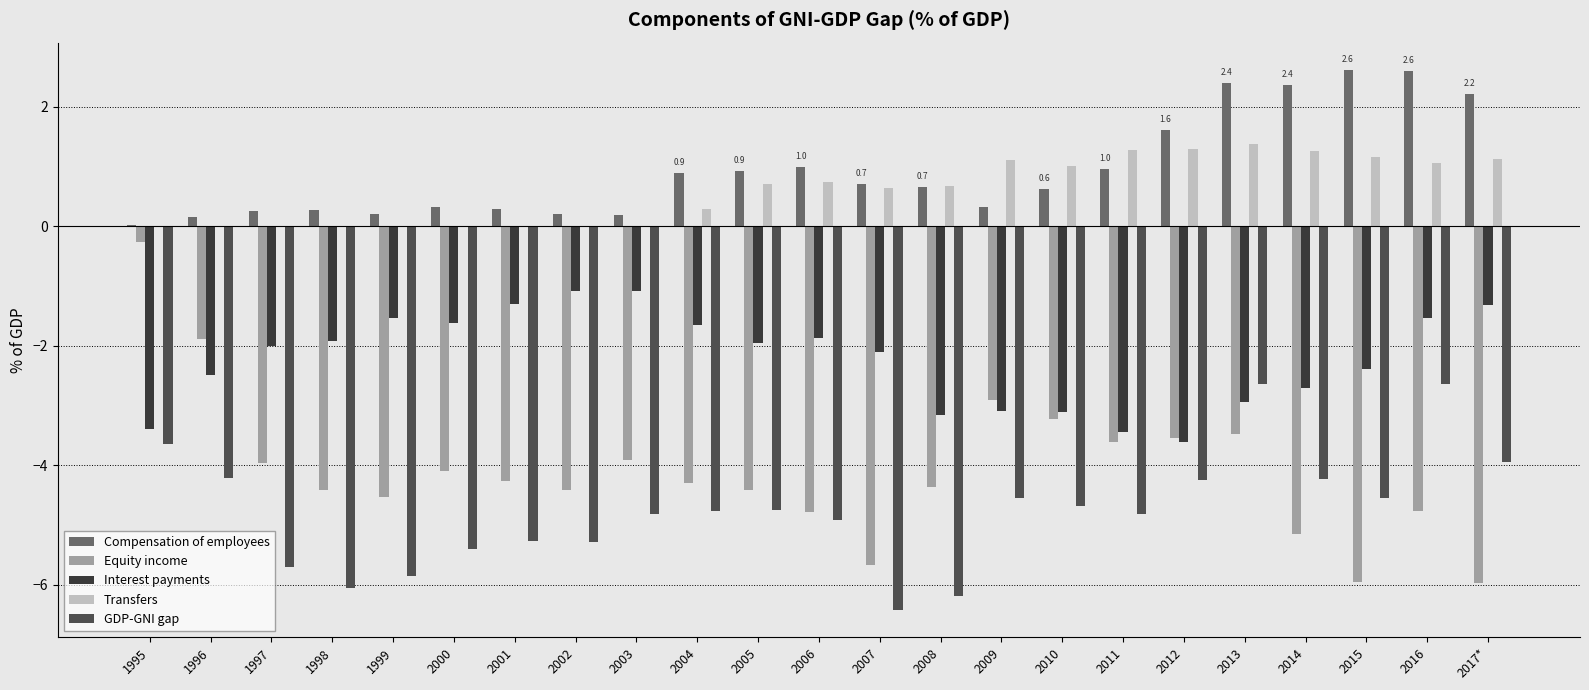

Reading left to right, transcribe all the data shown in this chart.

Compensation of employees: 0.0	0.2	0.3	0.3	0.2	0.3	0.3	0.2	0.2	0.9	0.9	1.0	0.7	0.7	0.3	0.6	1.0	1.6	2.4	2.4	2.6	2.6	2.2
Equity income: -0.3	-1.9	-4.0	-4.4	-4.5	-4.1	-4.3	-4.4	-3.9	-4.3	-4.4	-4.8	-5.7	-4.4	-2.9	-3.2	-3.6	-3.5	-3.5	-5.1	-6.0	-4.8	-6.0
Interest payments: -3.4	-2.5	-2.0	-1.9	-1.5	-1.6	-1.3	-1.1	-1.1	-1.6	-2.0	-1.9	-2.1	-3.2	-3.1	-3.1	-3.4	-3.6	-2.9	-2.7	-2.4	-1.5	-1.3
Transfers: 0.0	0.0	0.0	0.0	0.0	0.0	0.0	0.0	0.0	0.3	0.7	0.7	0.6	0.7	1.1	1.0	1.3	1.3	1.4	1.3	1.2	1.1	1.1
GDP-GNI gap: -3.6	-4.2	-5.7	-6.1	-5.8	-5.4	-5.3	-5.3	-4.8	-4.8	-4.7	-4.9	-6.4	-6.2	-4.6	-4.7	-4.8	-4.2	-2.6	-4.2	-4.6	-2.6	-3.9